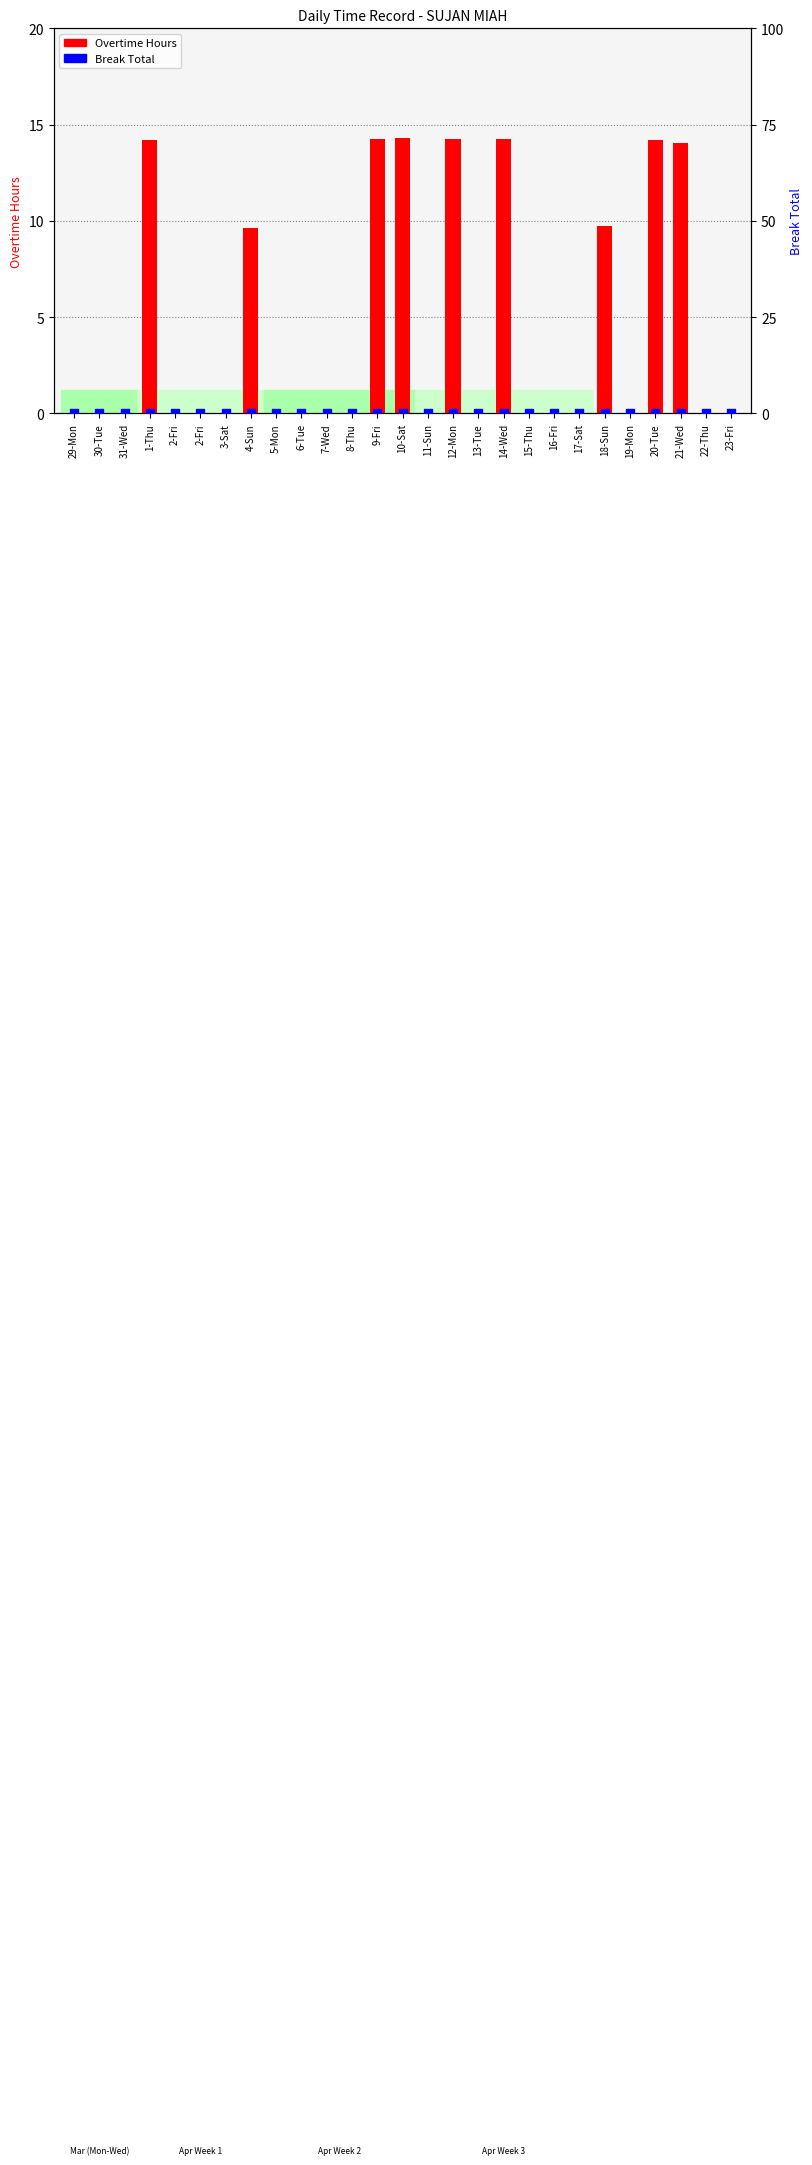

Which series has the largest total across all categories?

Overtime Hours